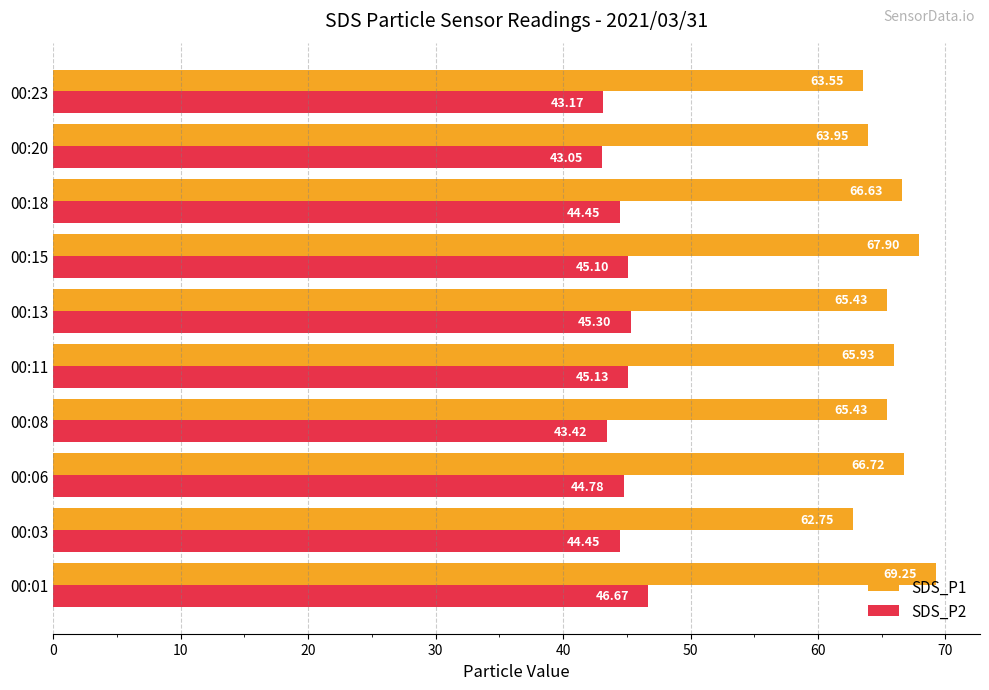

Which series changed the most between 00:11 and 00:15?

SDS_P1